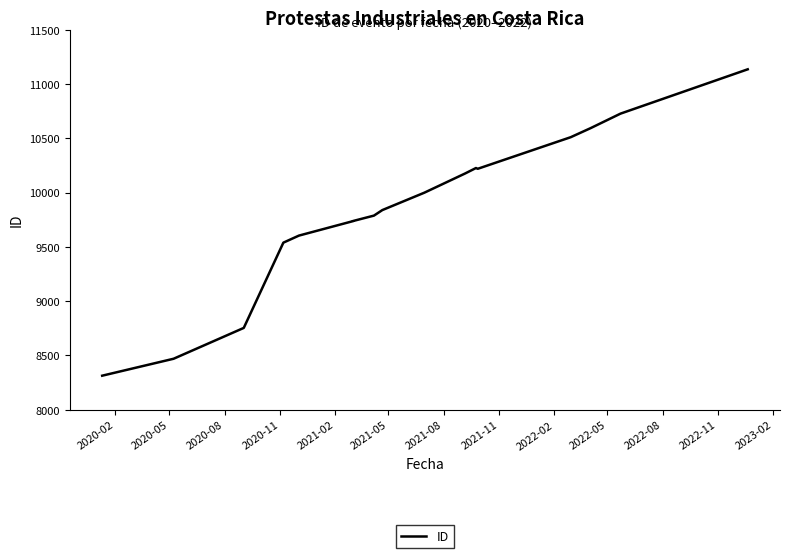

What is the sum of the values at 2020-05 and 2023-02?

18689